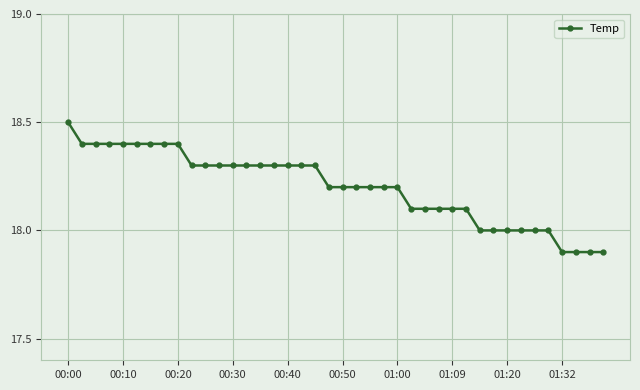

How many data points does each series have?

40